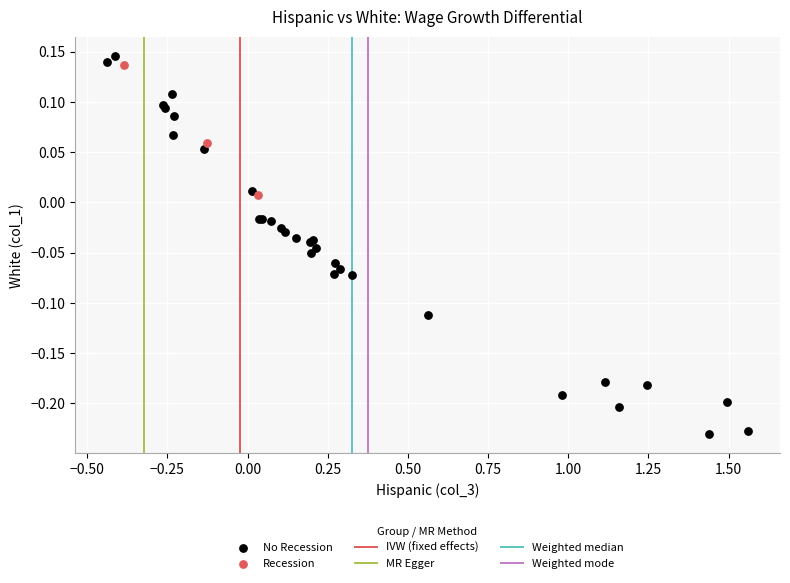

Which series has the largest Y range (max minus min)?

No Recession